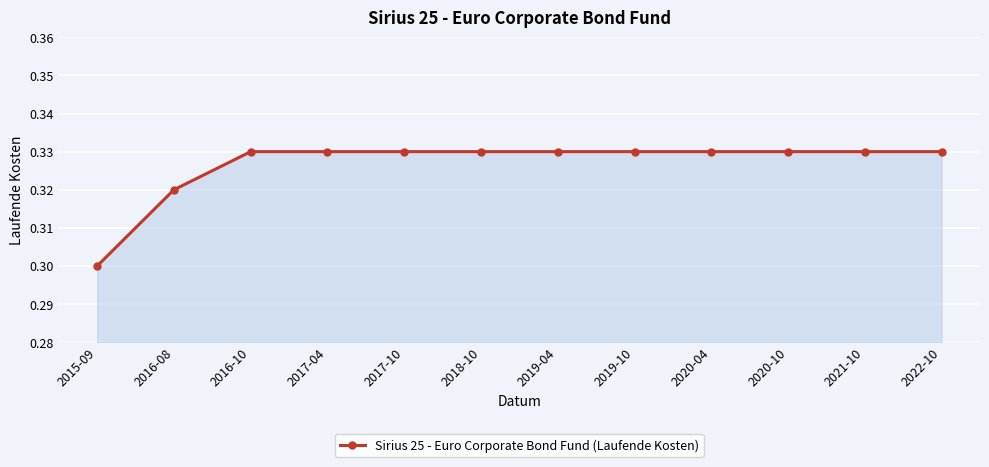

Is it true that the value at 2021-10 is 0.1?

False